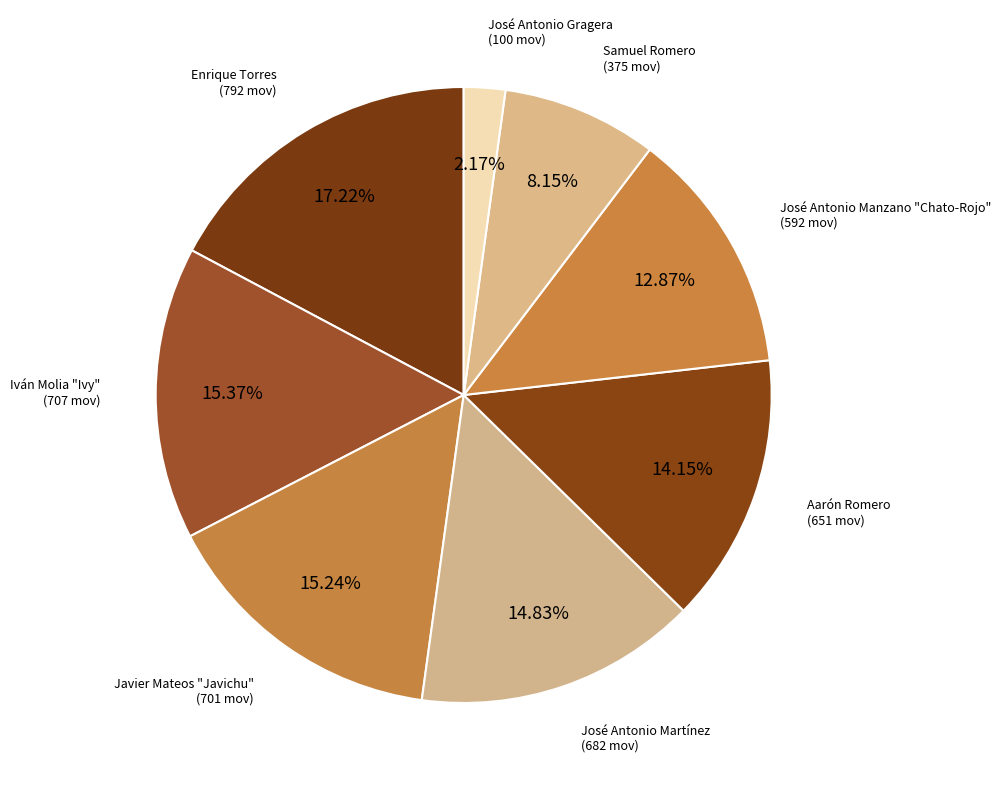

Is there any slice that represents more than half of the pie?

No